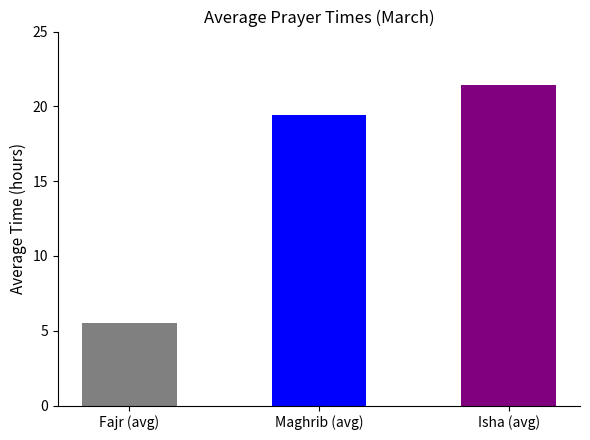

At which label does the data first exceed 19?

Maghrib (avg)